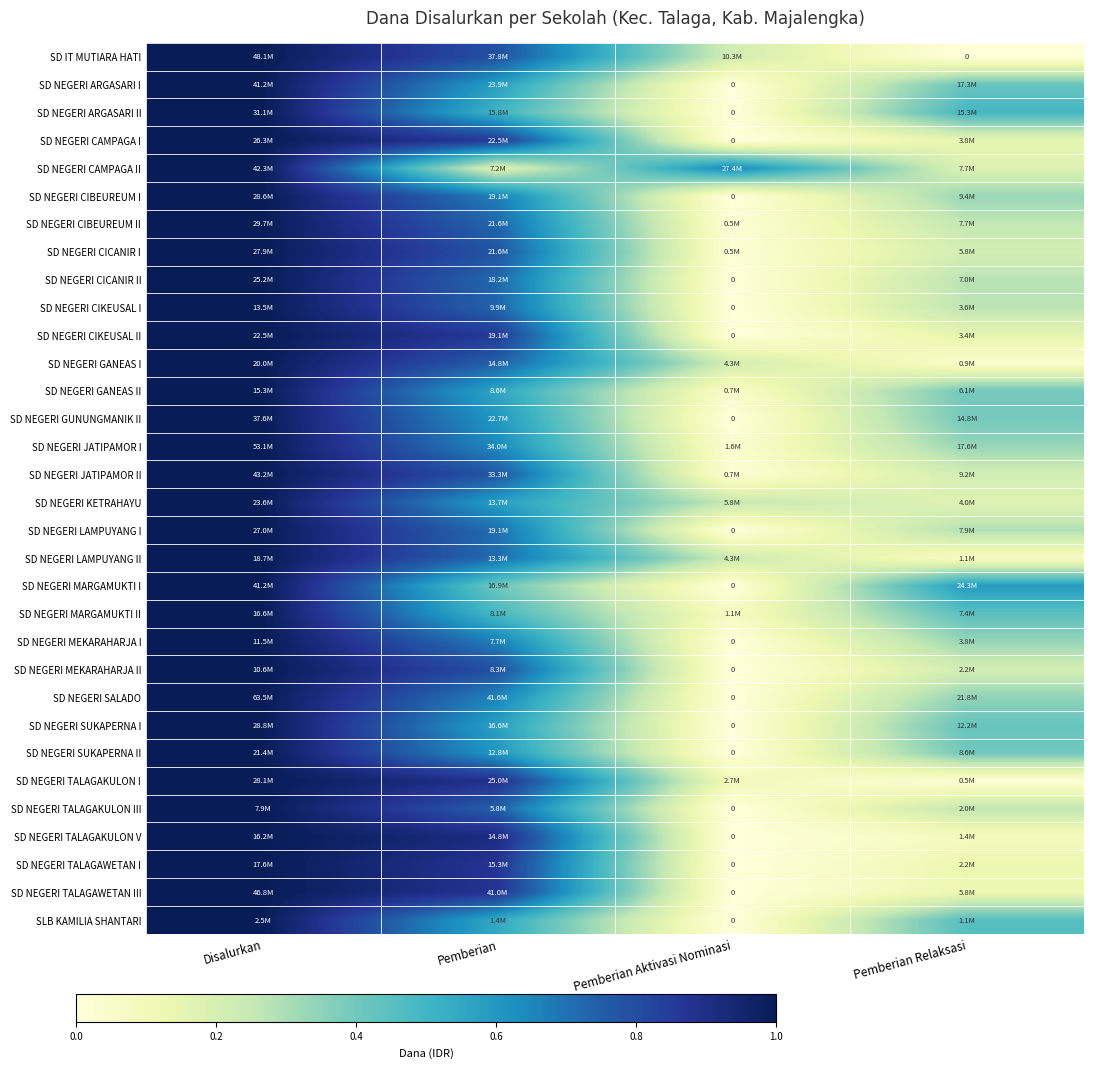

At which category is the sum across all series the highest?

Disalurkan